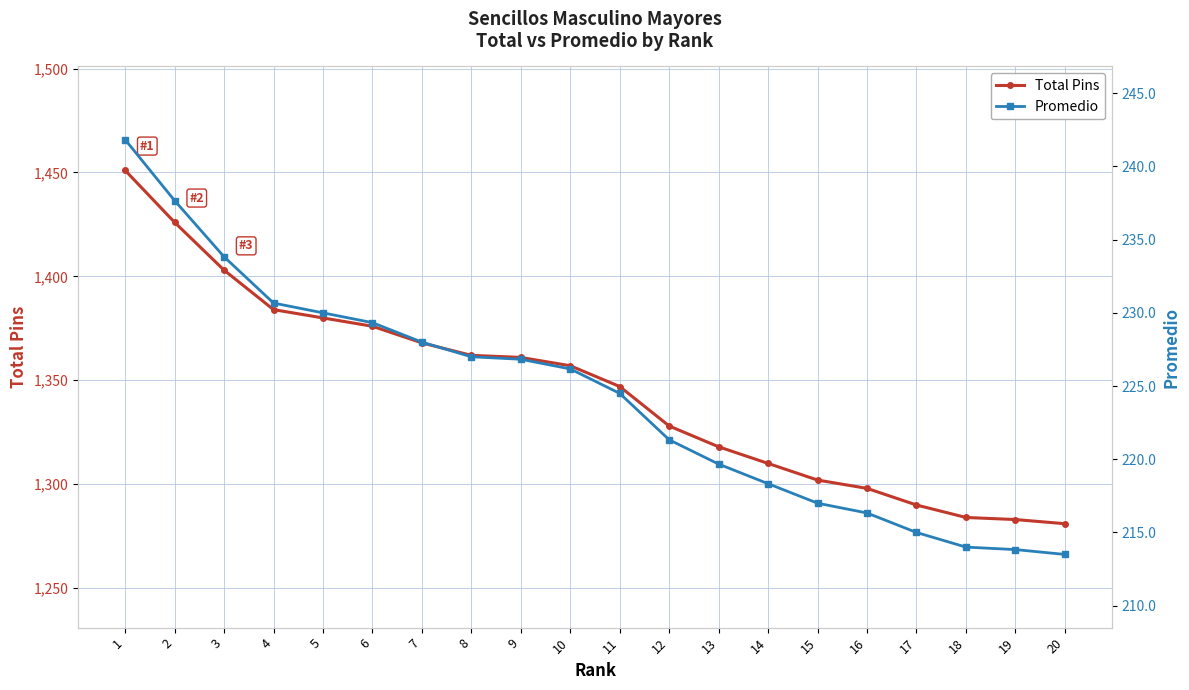

Between 8 and 14, which series saw the biggest shift?

Total Pins